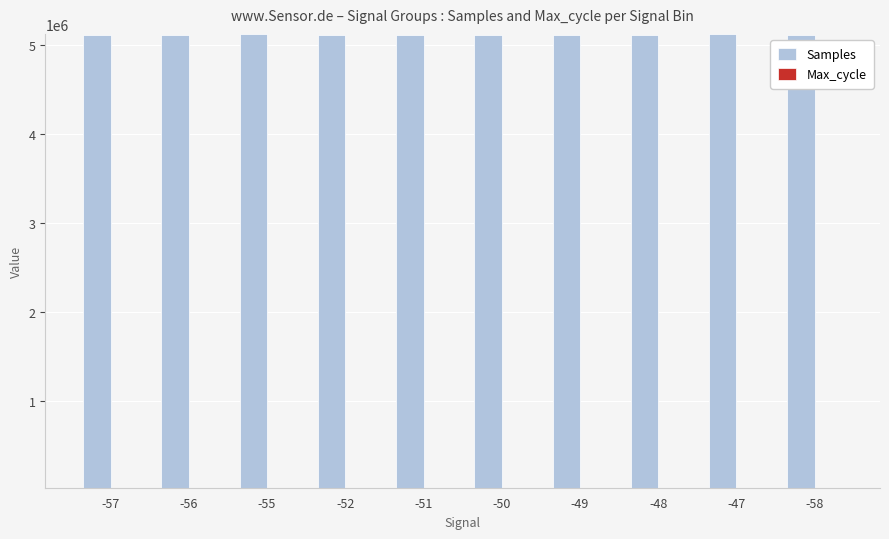

Which series has the largest total across all categories?

Samples